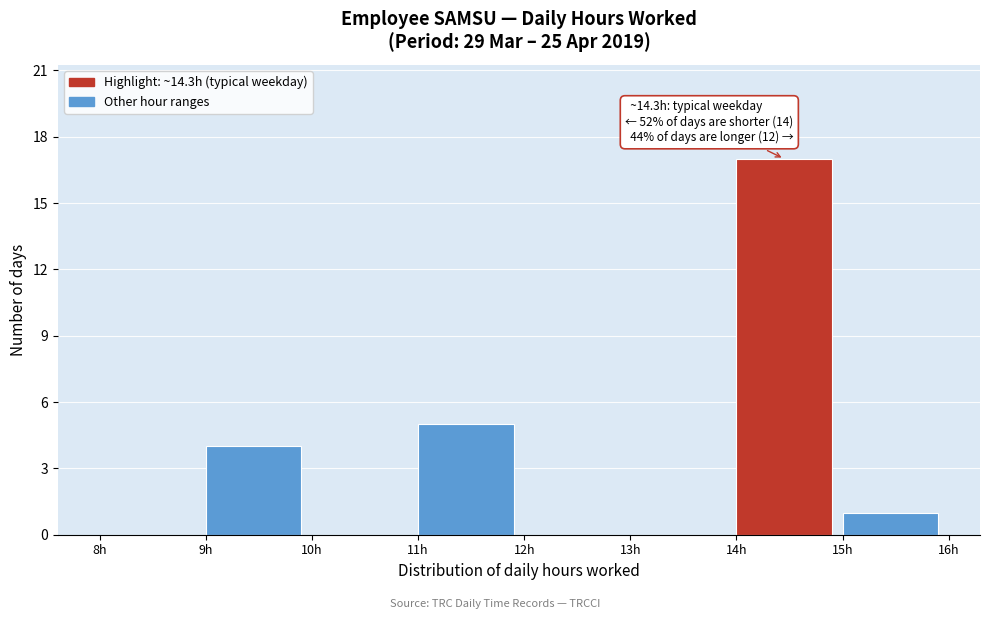

Over which range of the x-axis is the bar tallest?

14 to 15